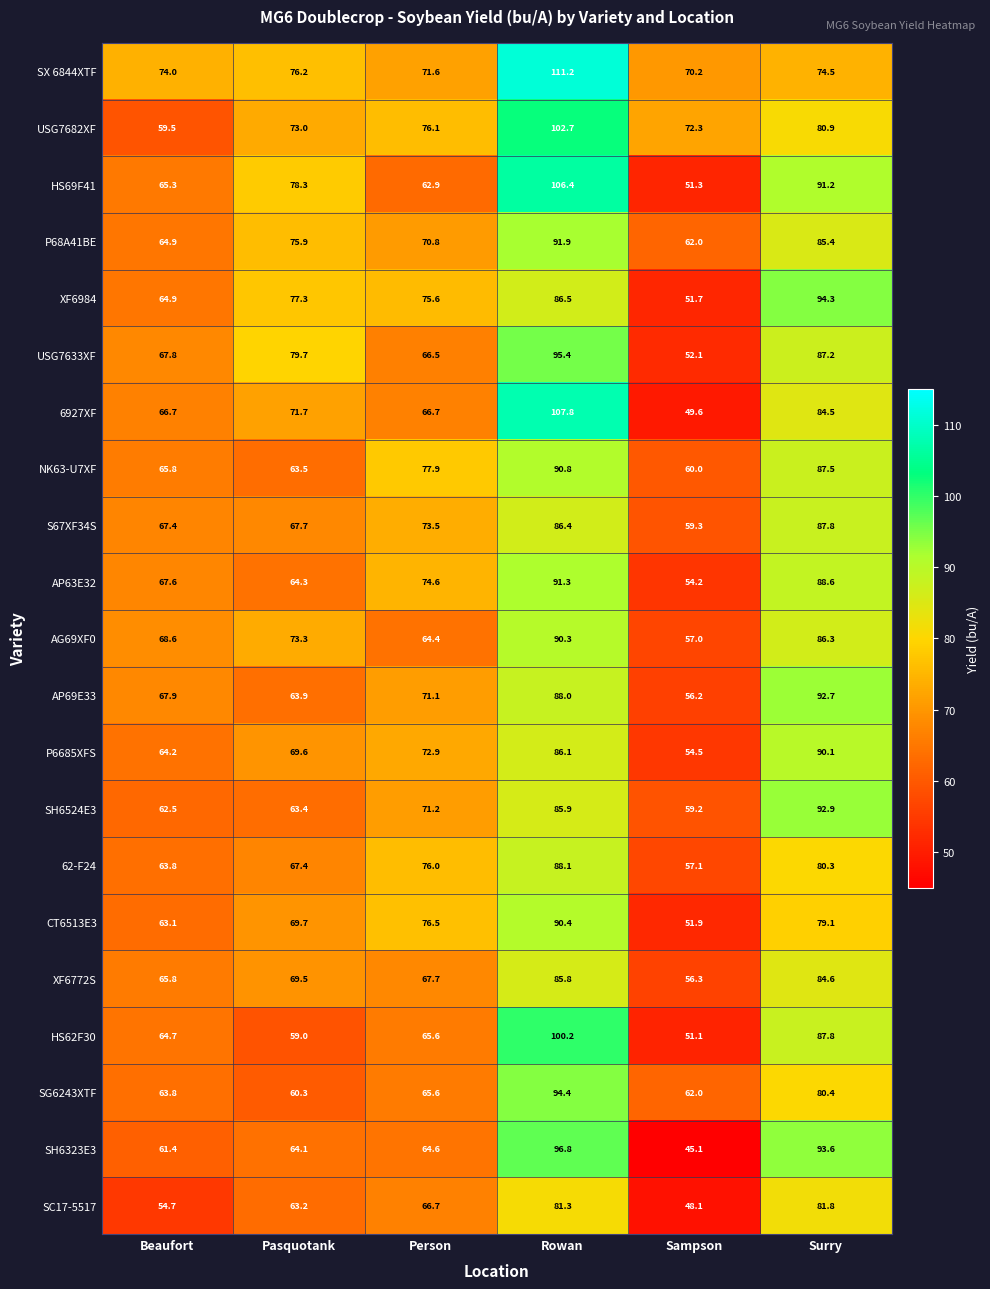

What is the average value of the S67XF34S series?

73.7